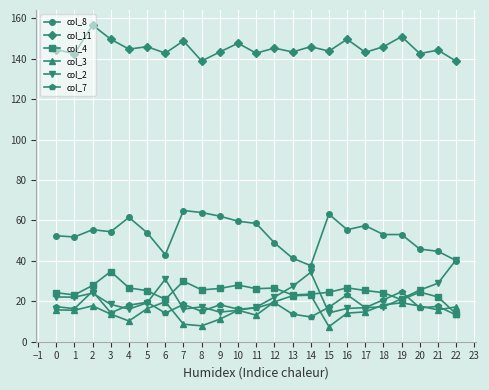

What is the difference between the maximum and minimum values in the col_7 series?

12.7